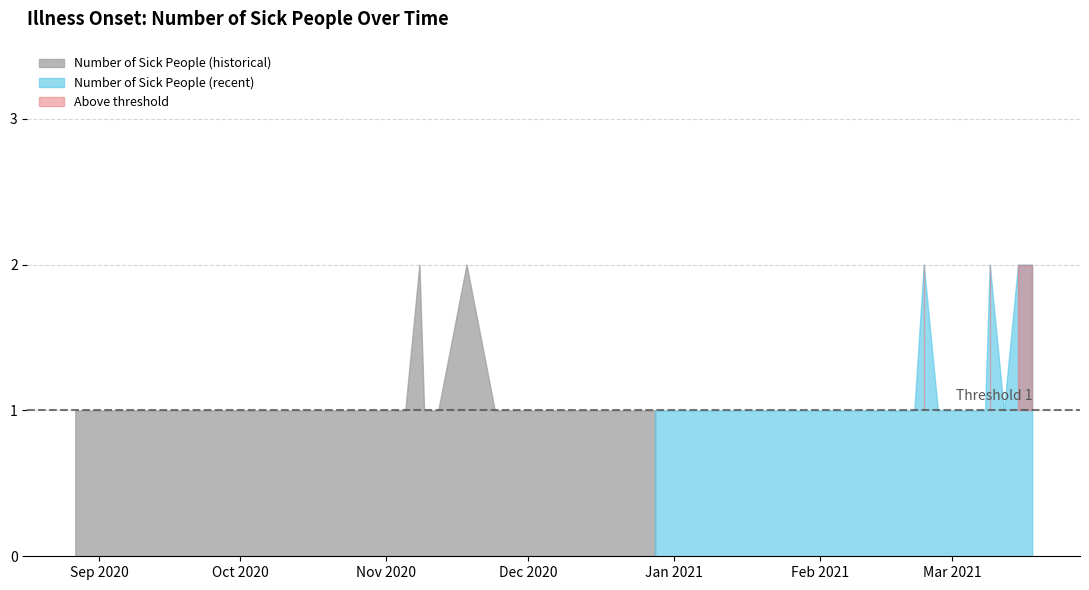

True or false: the data has more than 0 interior local peaks.

True